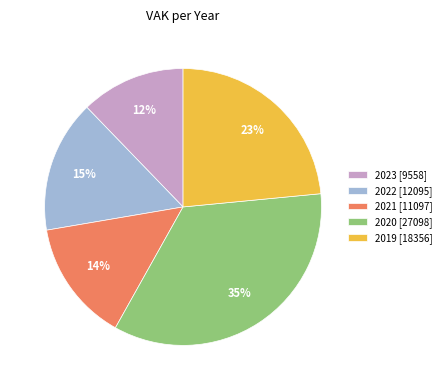

Do 2023 [9558] and 2019 [18356] together represent more than half of the pie?

No